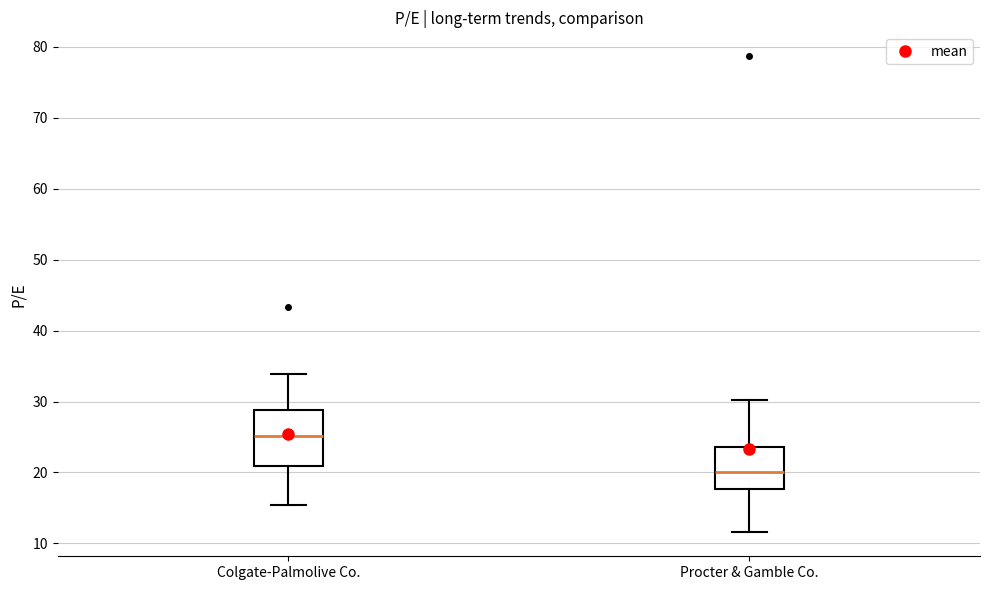

Which box is the tallest, from its lower edge to its upper edge?

Colgate-Palmolive Co.